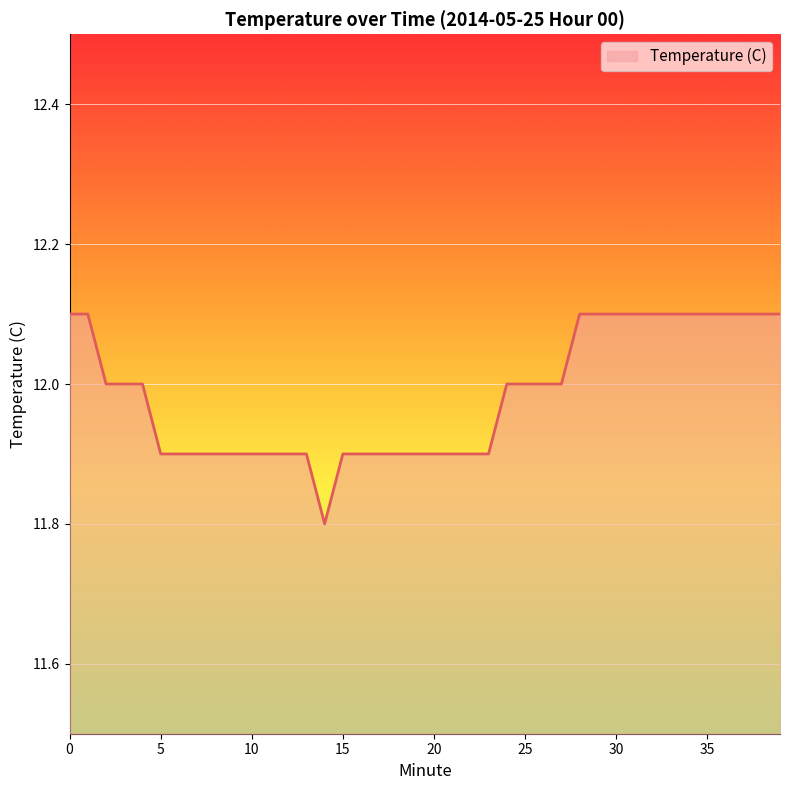

What is the difference between the maximum and minimum values?

0.3